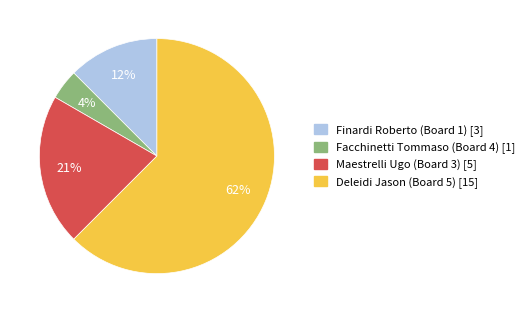

Combined, do Facchinetti Tommaso (Board 4) and Maestrelli Ugo (Board 3) account for over 50%?

No